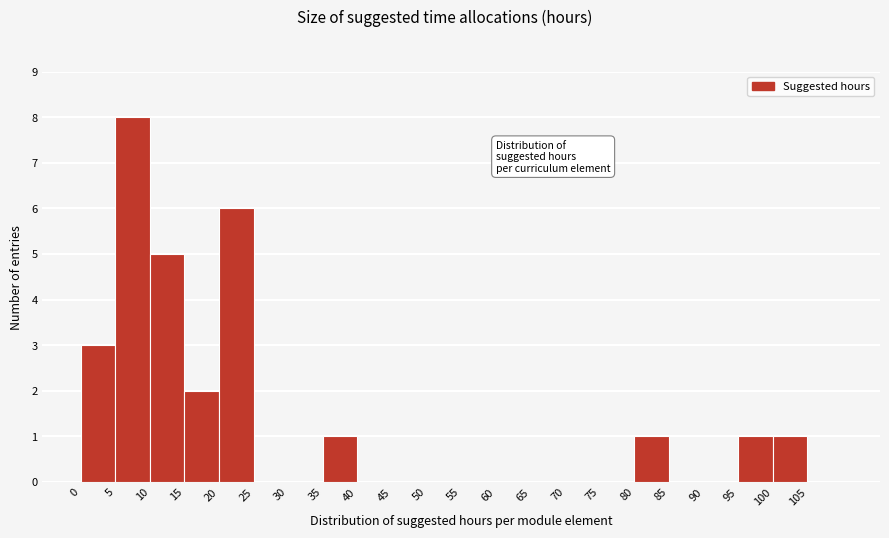

Reading left to right, list every bar in this chart as the range it spans on the x-axis followed by its height. The values are not printed on the chart, so give them approximately, as read against the axis.

0 to 5: 3
5 to 10: 8
10 to 15: 5
15 to 20: 2
20 to 25: 6
25 to 30: 0
30 to 35: 0
35 to 40: 1
40 to 45: 0
45 to 50: 0
50 to 55: 0
55 to 60: 0
60 to 65: 0
65 to 70: 0
70 to 75: 0
75 to 80: 0
80 to 85: 1
85 to 90: 0
90 to 95: 0
95 to 100: 1
100 to 105: 1
105 to 110: 0